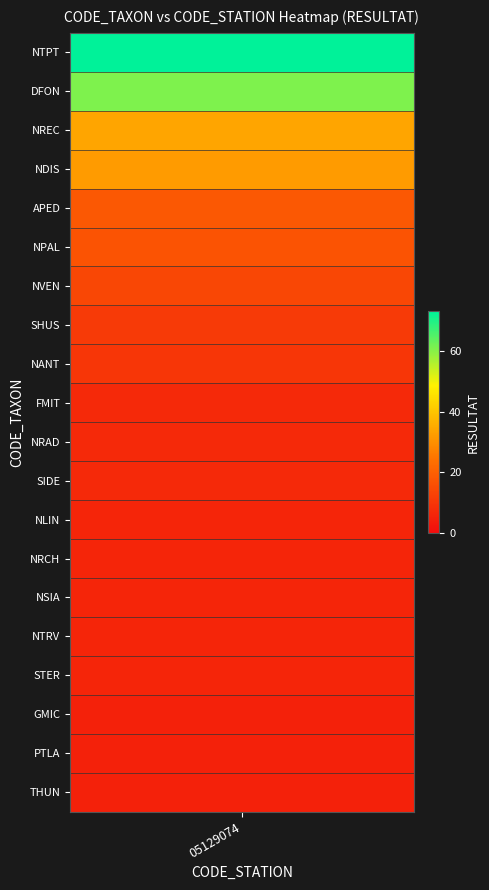

What is the minimum value shown in the chart?

5